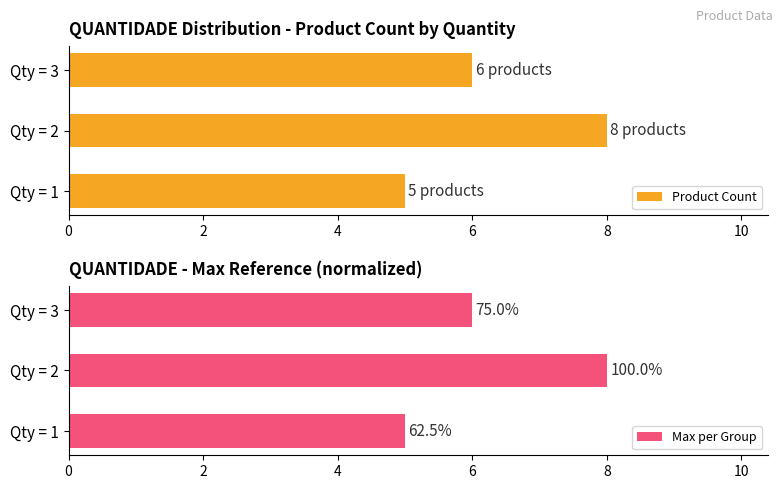

How many data points in Product Count are above 6?

1